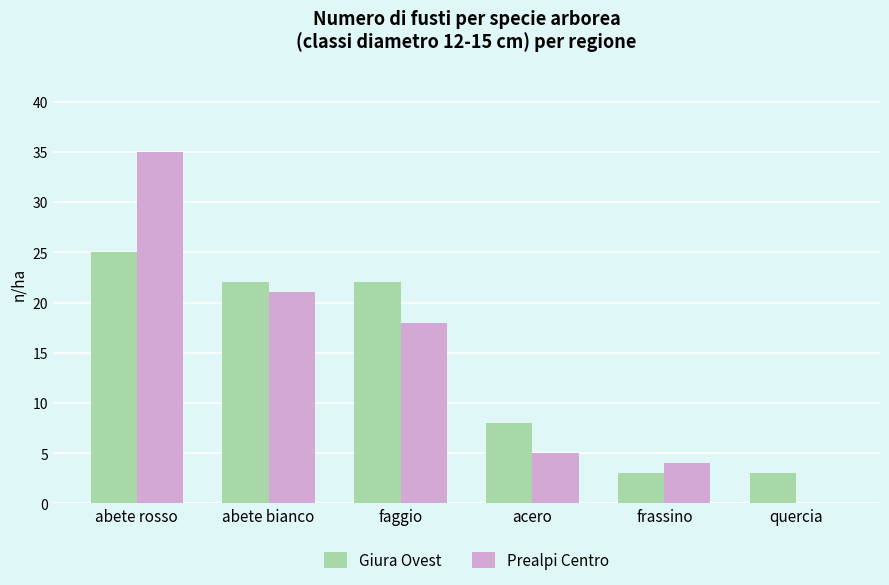

Is the value of Prealpi Centro at abete bianco greater than the value of Giura Ovest at abete bianco?

No